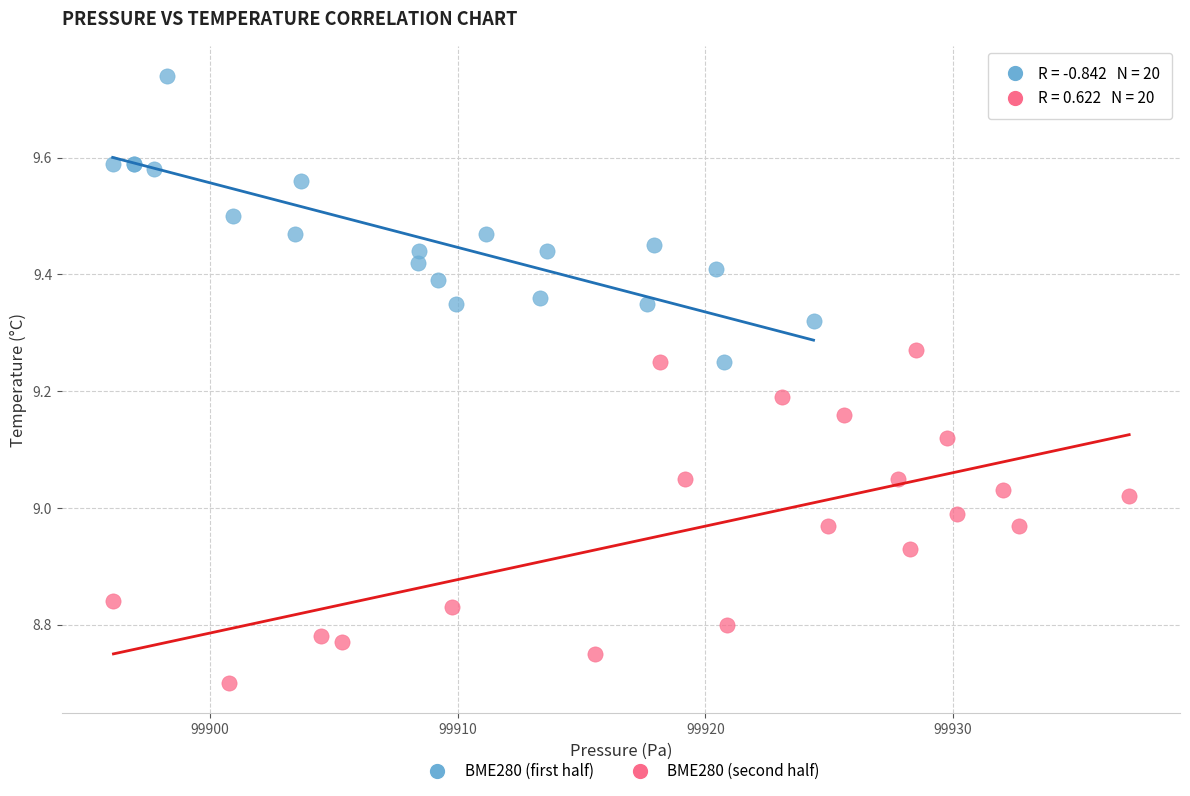

Which series has the widest spread of Y values?

BME280 (second half)